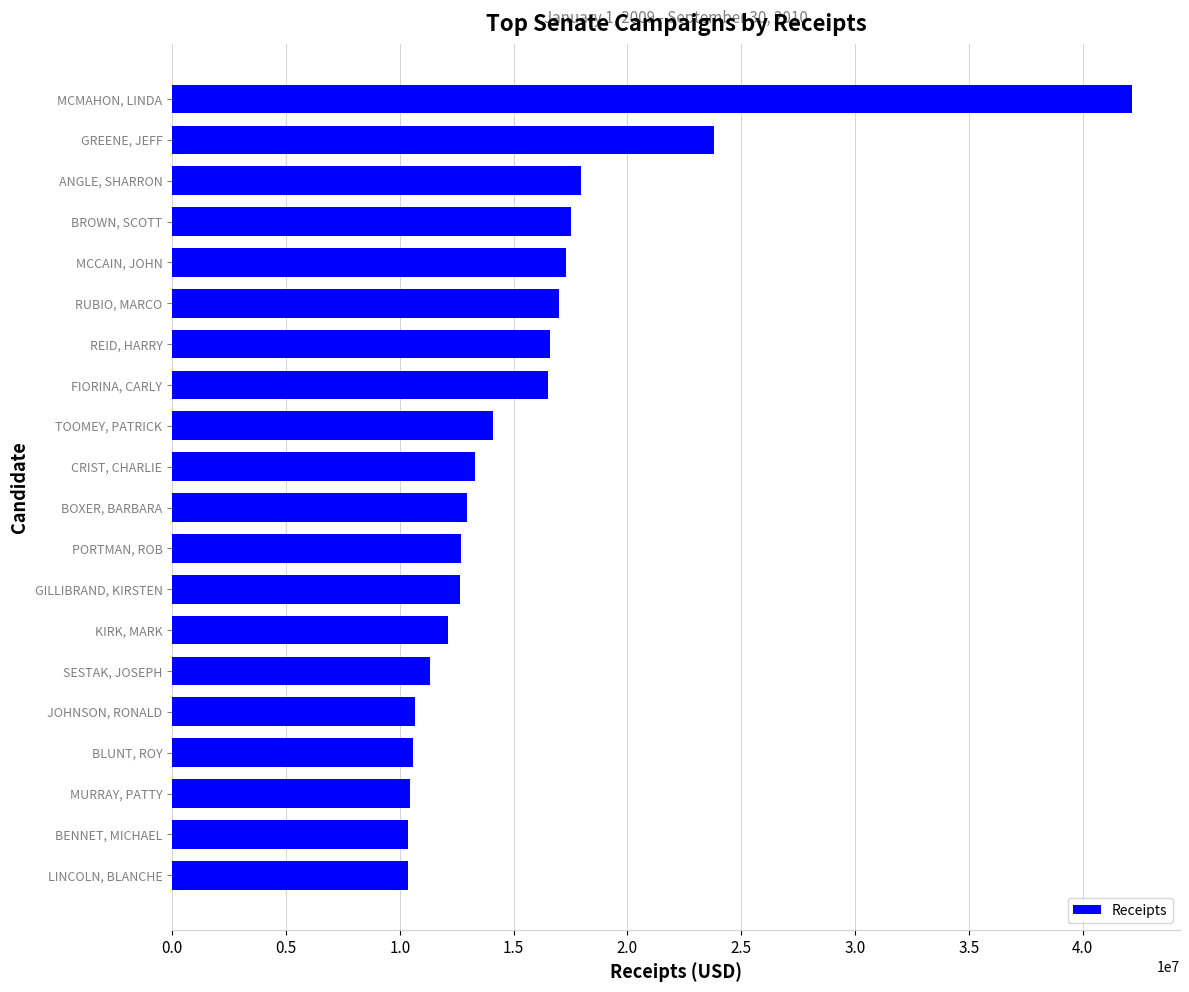

Rank the categories by value from lowest to highest.

LINCOLN, BLANCHE, BENNET, MICHAEL, MURRAY, PATTY, BLUNT, ROY, JOHNSON, RONALD, SESTAK, JOSEPH, KIRK, MARK, GILLIBRAND, KIRSTEN, PORTMAN, ROB, BOXER, BARBARA, CRIST, CHARLIE, TOOMEY, PATRICK, FIORINA, CARLY, REID, HARRY, RUBIO, MARCO, MCCAIN, JOHN, BROWN, SCOTT, ANGLE, SHARRON, GREENE, JEFF, MCMAHON, LINDA